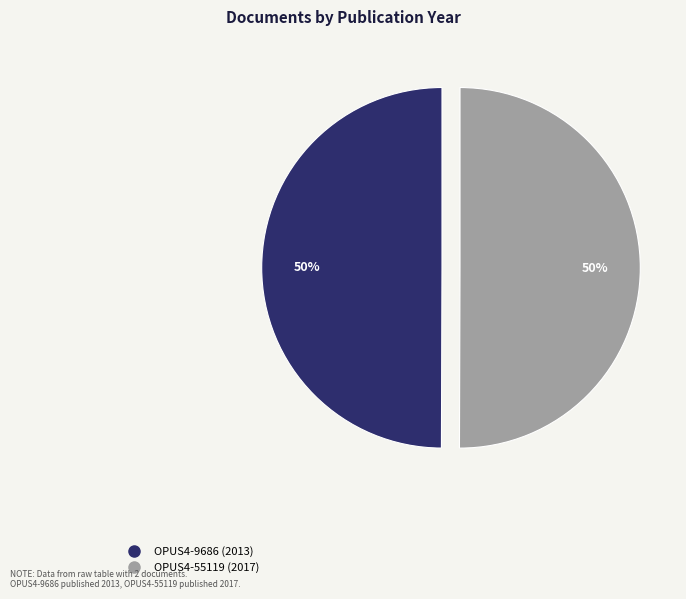

Do OPUS4-55119 and OPUS4-9686 together represent more than half of the pie?

Yes